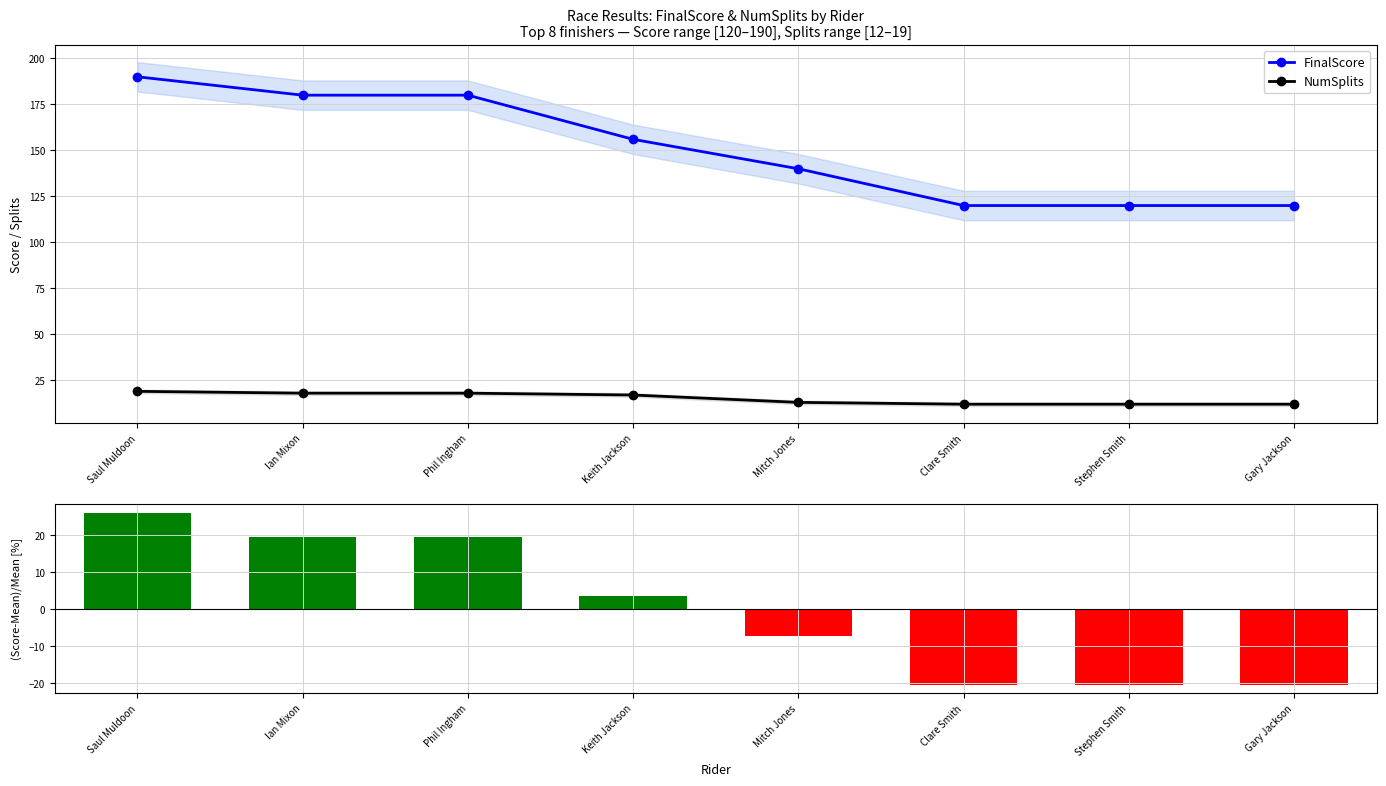

What is the difference between the maximum and minimum values in the FinalScore series?

70